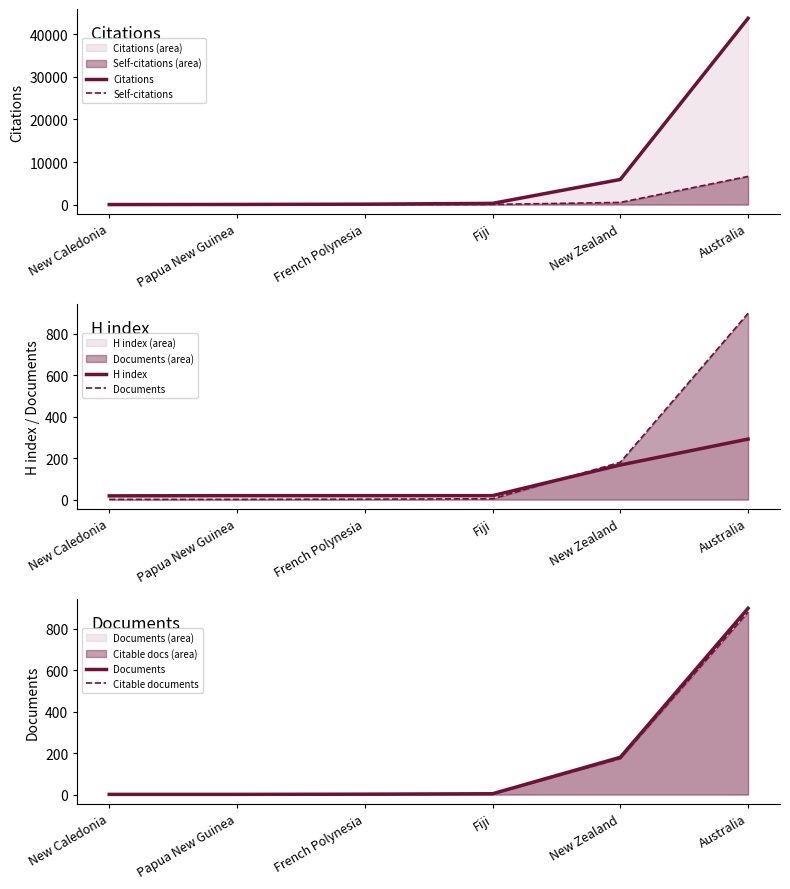

Which series has the largest range (max minus min)?

Citations